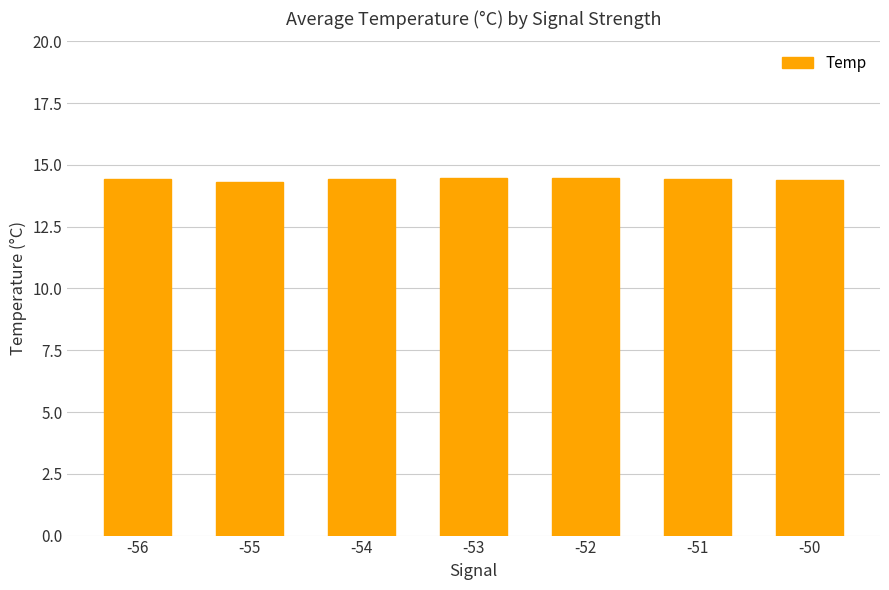

What is the value of the 4th bar from the left?

14.5